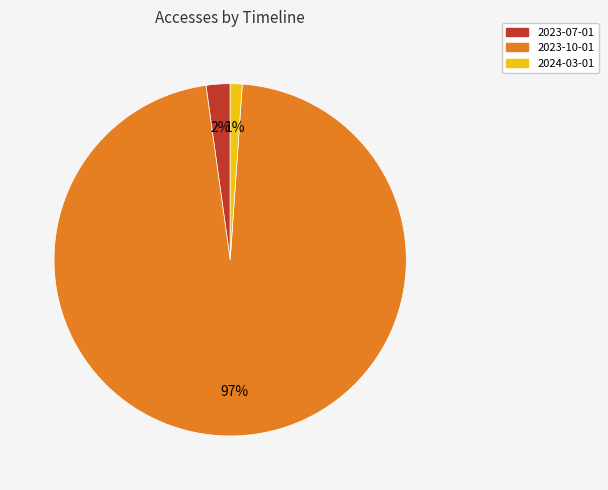

Approximately how many times larger is the value at 2023-07-01 compared to 2024-03-01?

2.0